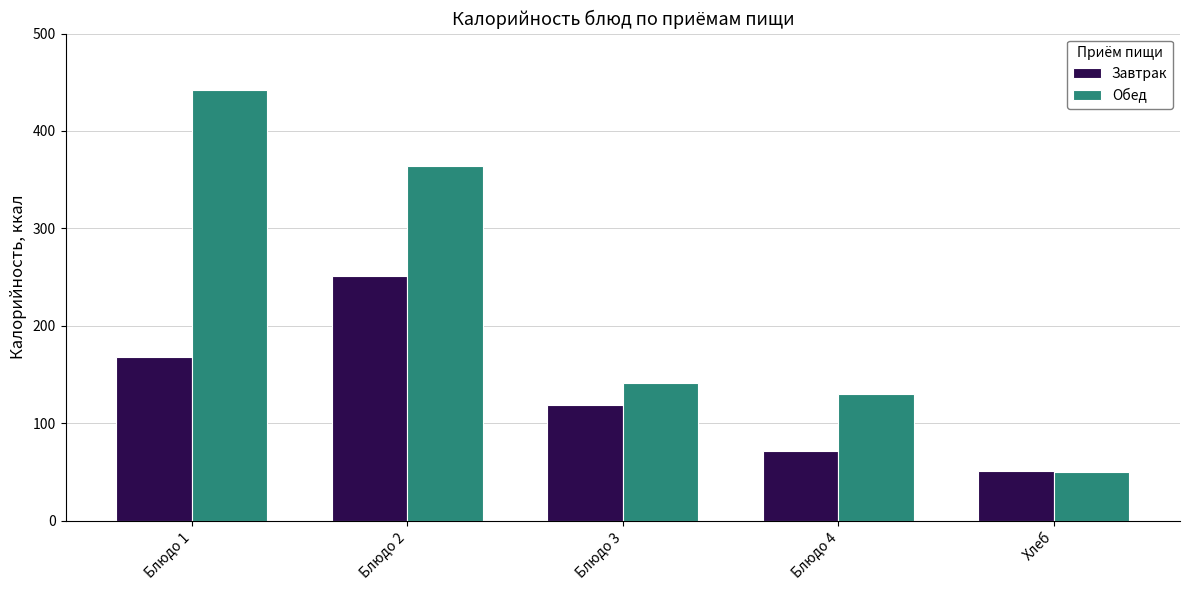

Does the chart contain stacked bars?

No